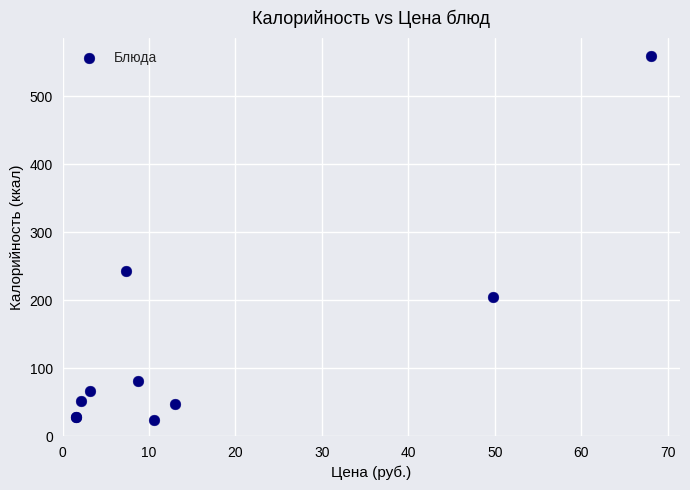

What Y value in the scatter plot is closest to 291?

243.8